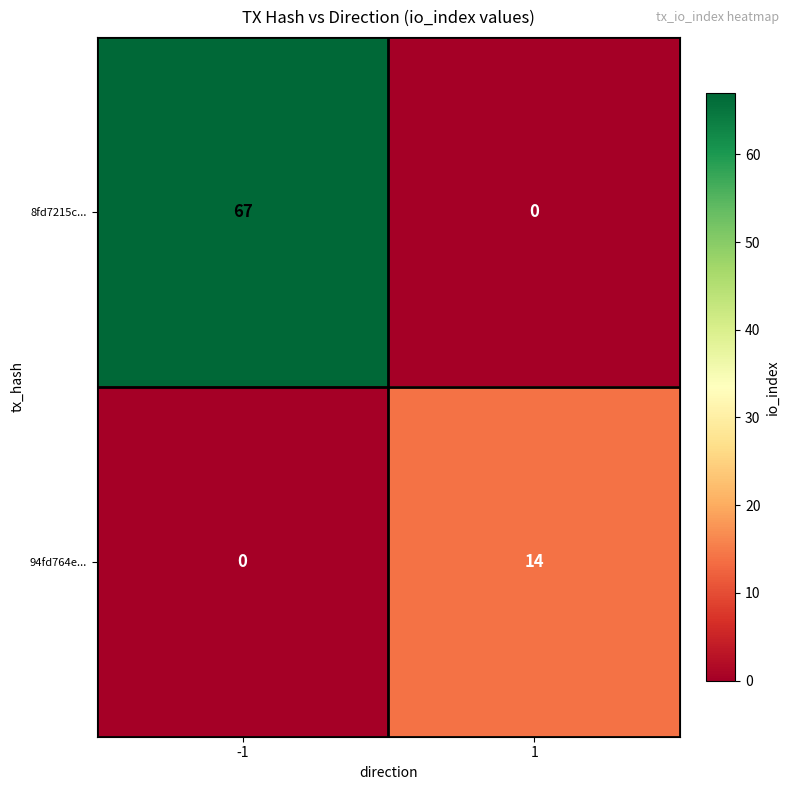

What is the approximate value of 8fd7215c... at -1, to the nearest 10?

70